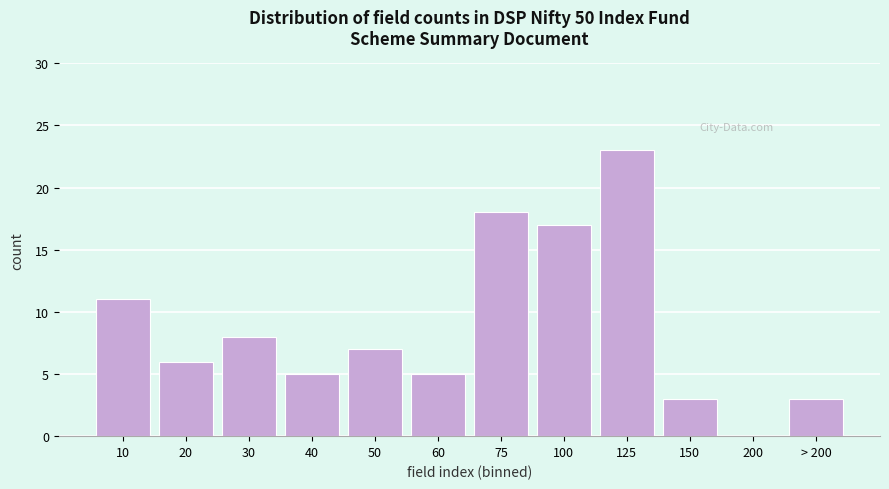

Reading left to right, what are all the values shown in this chart?

10=11	20=6	30=8	40=5	50=7	60=5	75=18	100=17	125=23	150=3	200=0	> 200=3